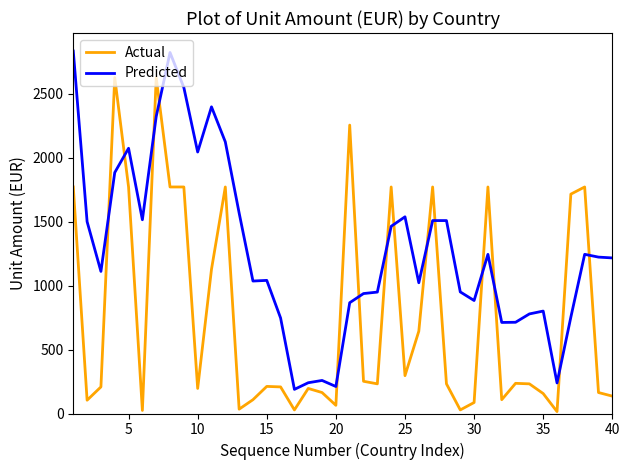

What is the sum of all Predicted values?

51042.7